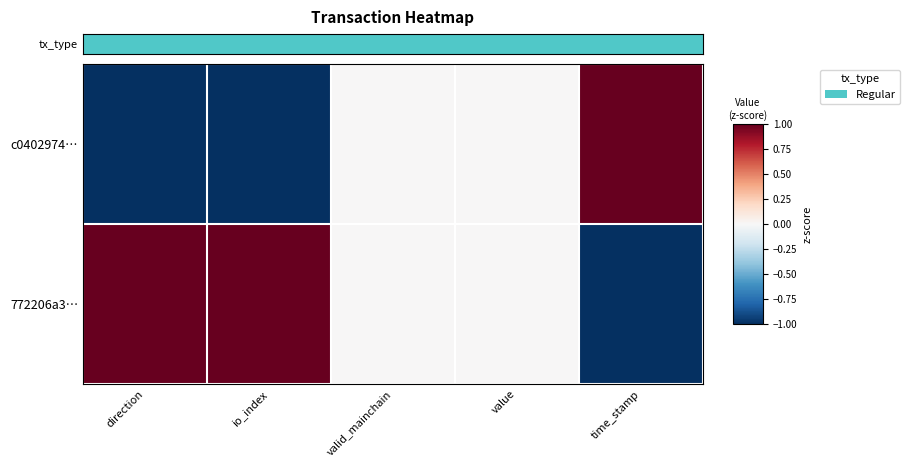

Reading left to right, transcribe all the data shown in this chart.

c0402974…: direction=-1	io_index=-1	valid_mainchain=0	value=0	time_stamp=1
772206a3…: direction=1	io_index=1	valid_mainchain=0	value=0	time_stamp=-1